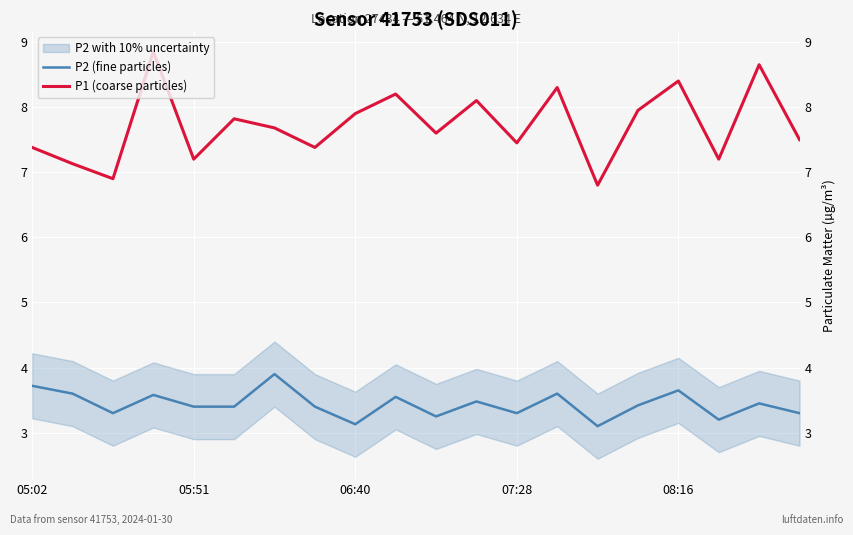

Which category has the highest value in the P2 (fine particles) series?

6